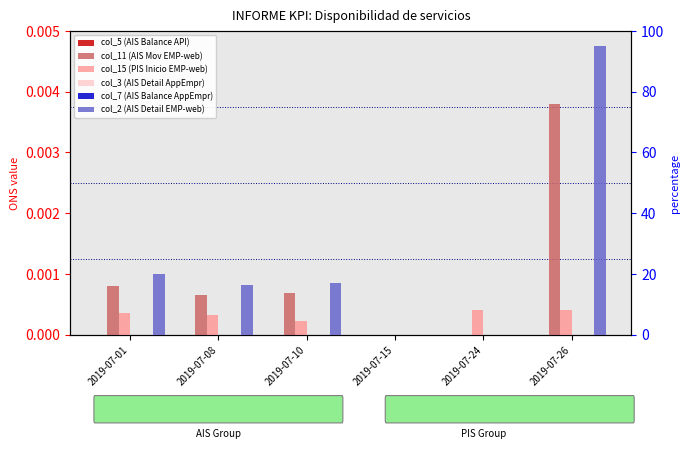

Between 2019-07-08 and 2019-07-26, which series saw the biggest shift?

col_2 (AIS Detail EMP-web)